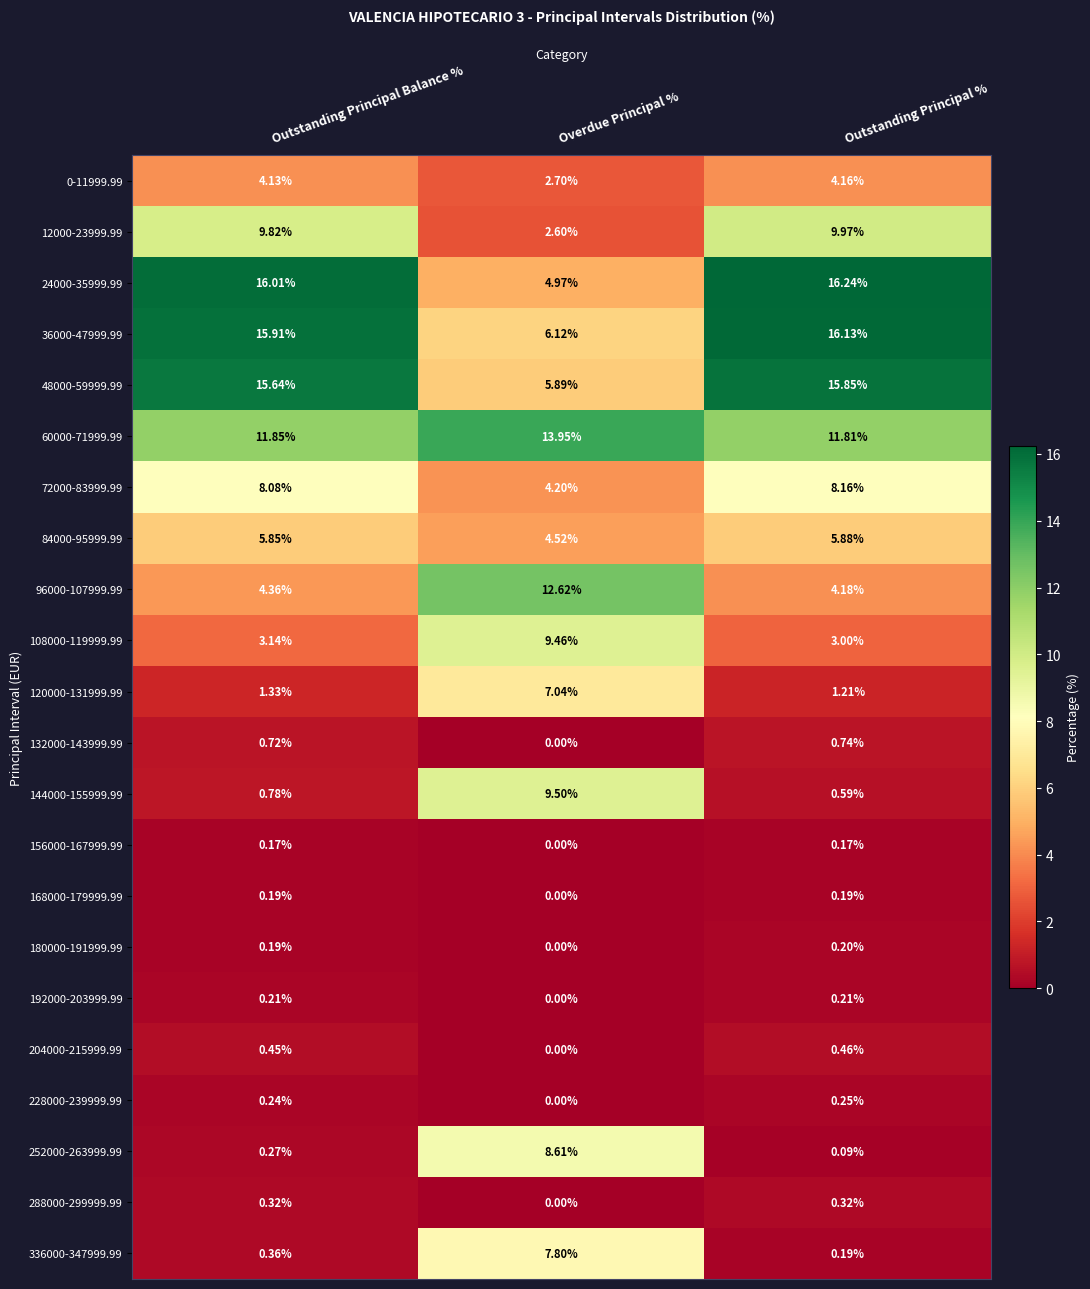

At which category does the chart reach its minimum across all series?

Overdue Principal %